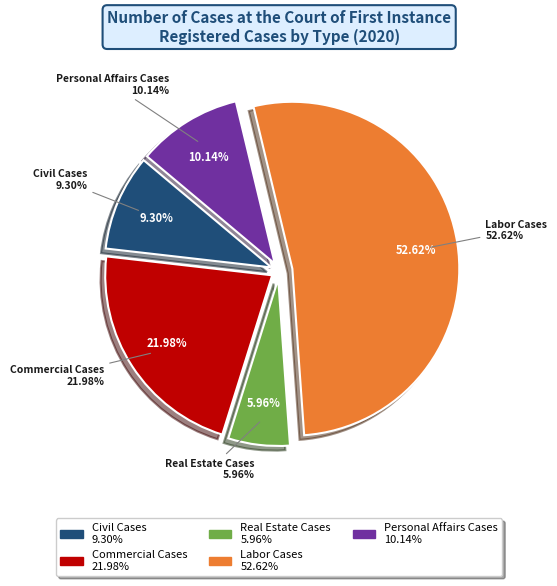

Count the number of slices in the pie.

5